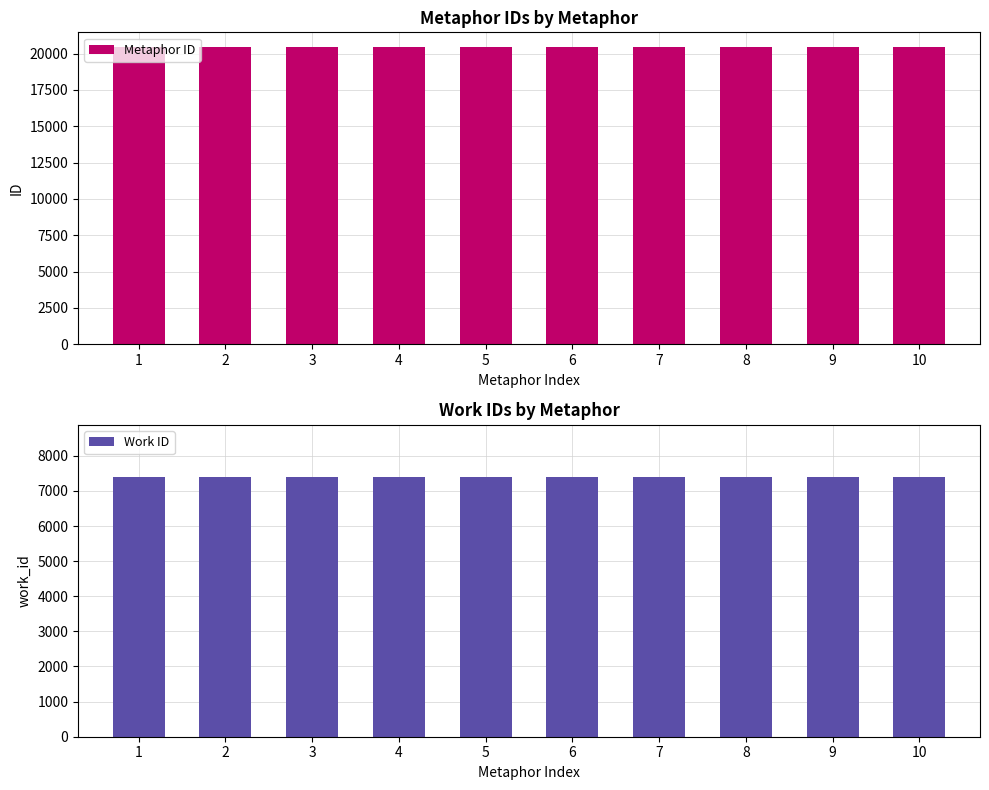

List the labels in order of Work ID value, smallest first.

1, 2, 3, 4, 5, 6, 7, 8, 9, 10